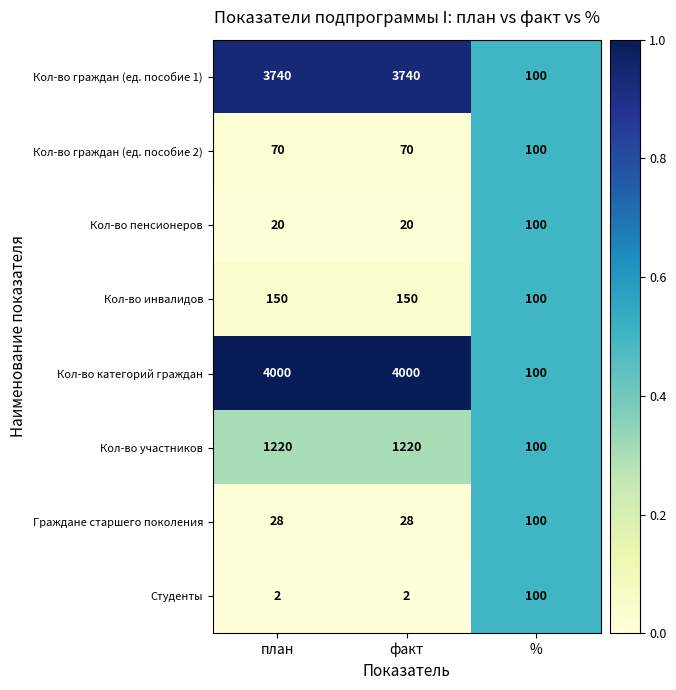

What is the average value of the Кол-во категорий граждан series?

2700